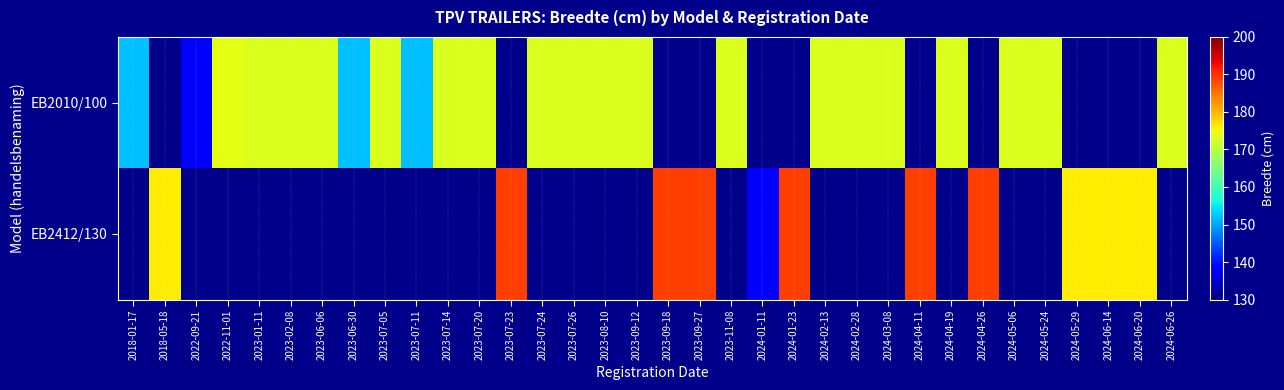

At which label does EB2412/130 reach its minimum?

2018-01-17